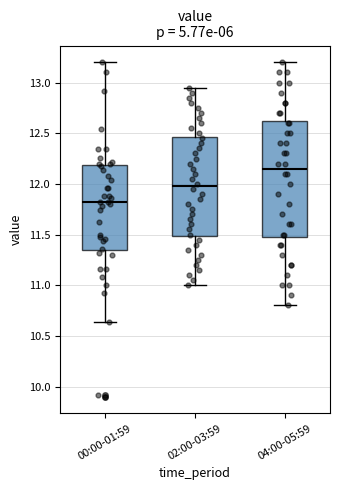

Which box has the highest median line?

04:00-05:59